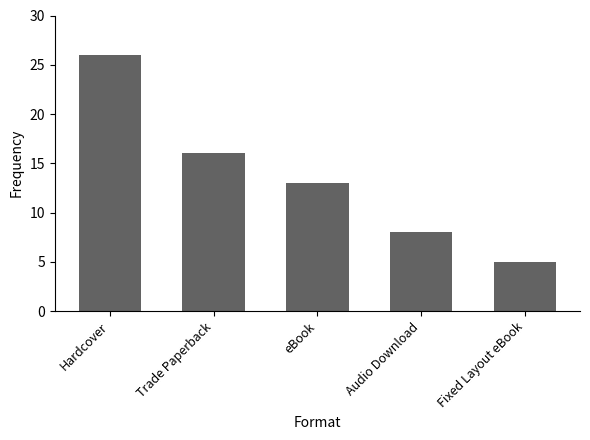

Where does the data first go above 13?

Hardcover